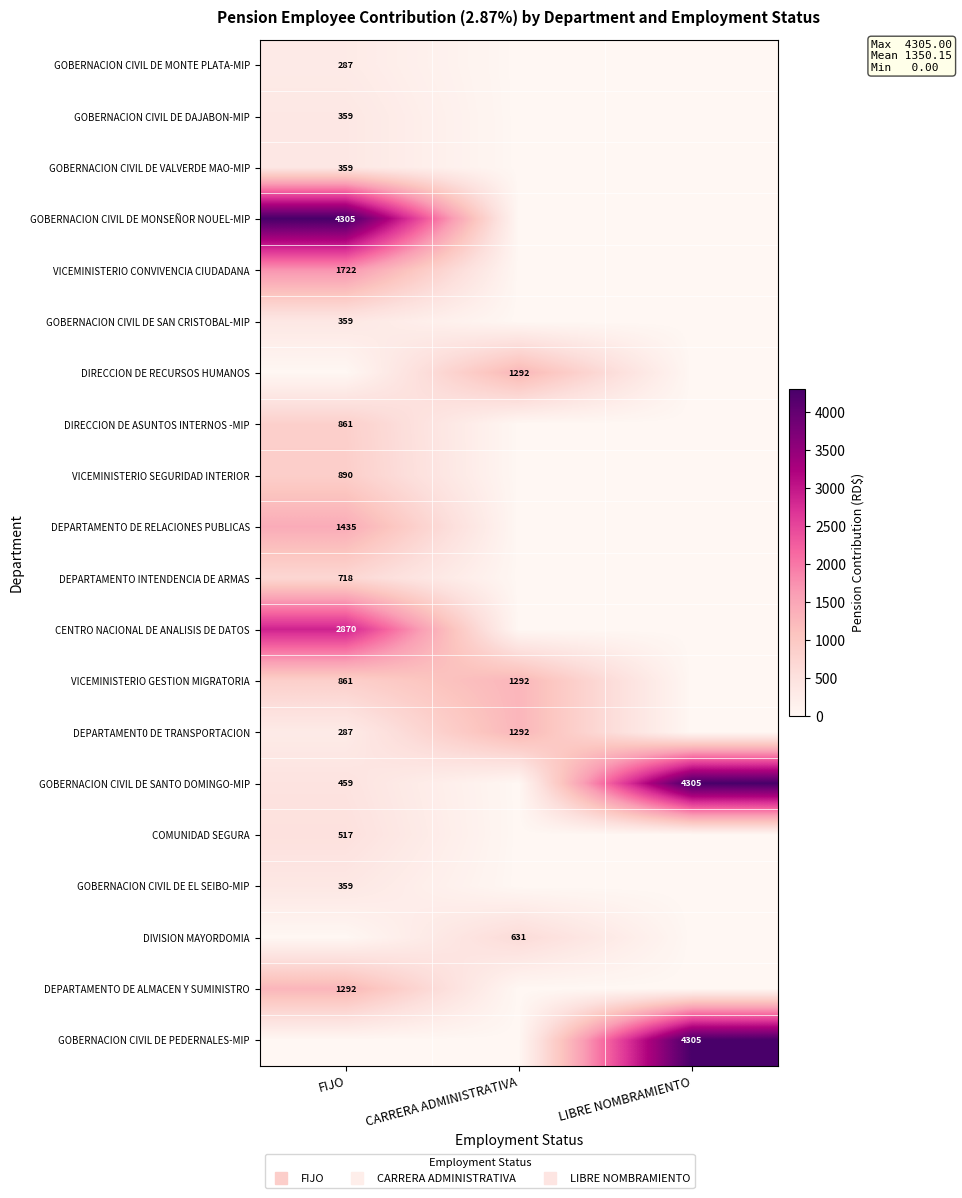

Rank the categories by GOBERNACION CIVIL DE MONSEÑOR NOUEL-MIP value from highest to lowest.

FIJO, CARRERA ADMINISTRATIVA, LIBRE NOMBRAMIENTO